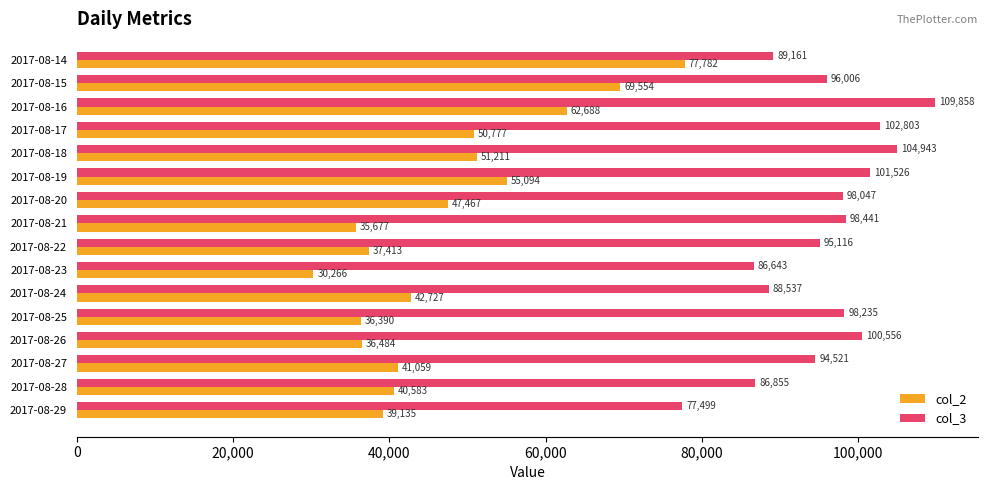

Rank the series by their average value, from lowest to highest.

col_2, col_3